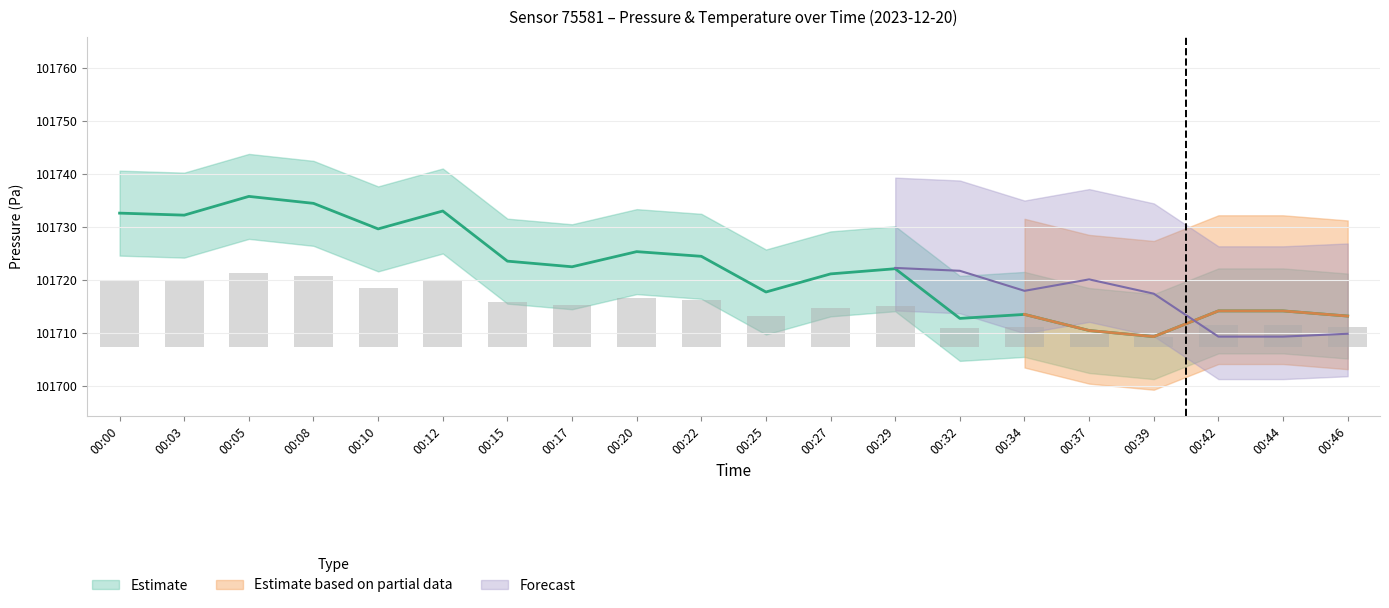

Where is the data nearest to the value 101722?

00:29